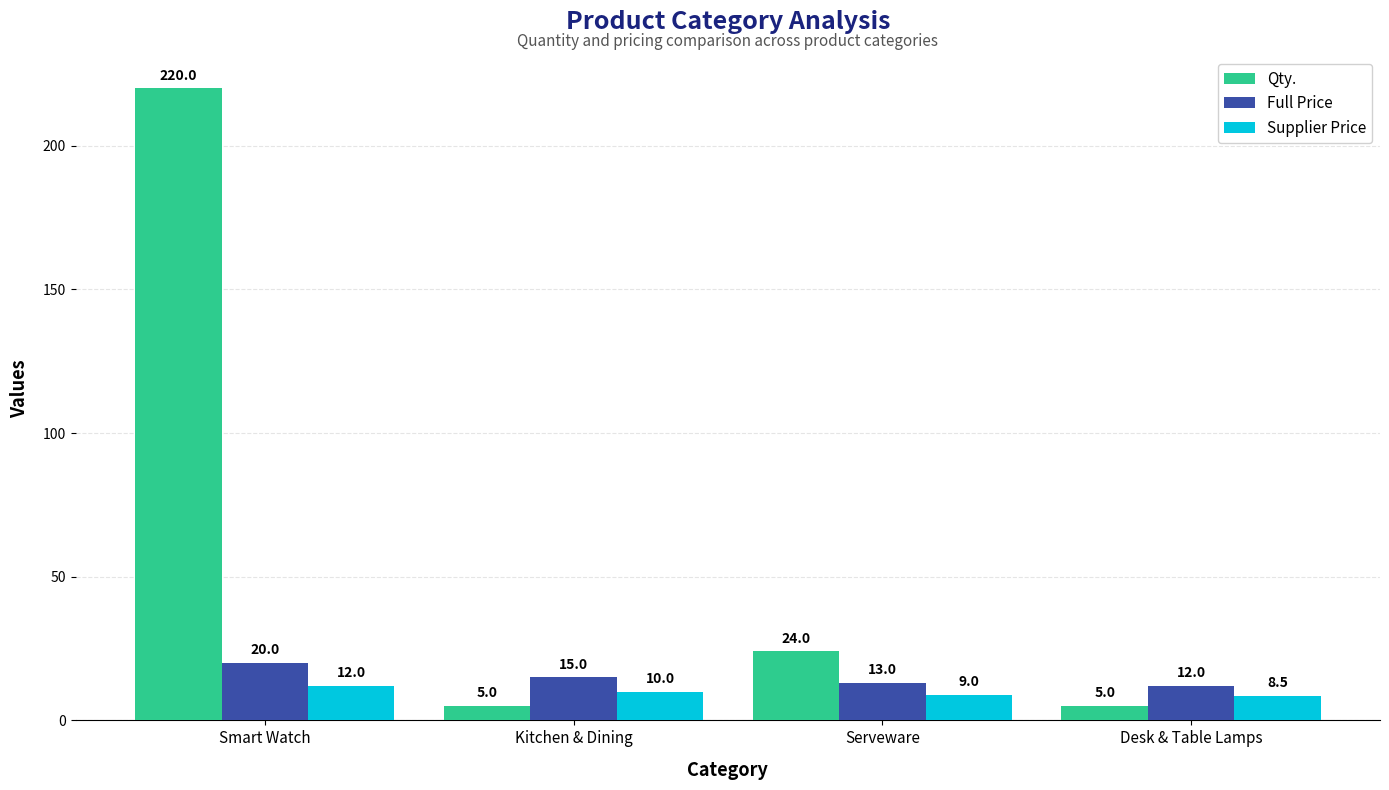

How many categories are shown in the chart?

4